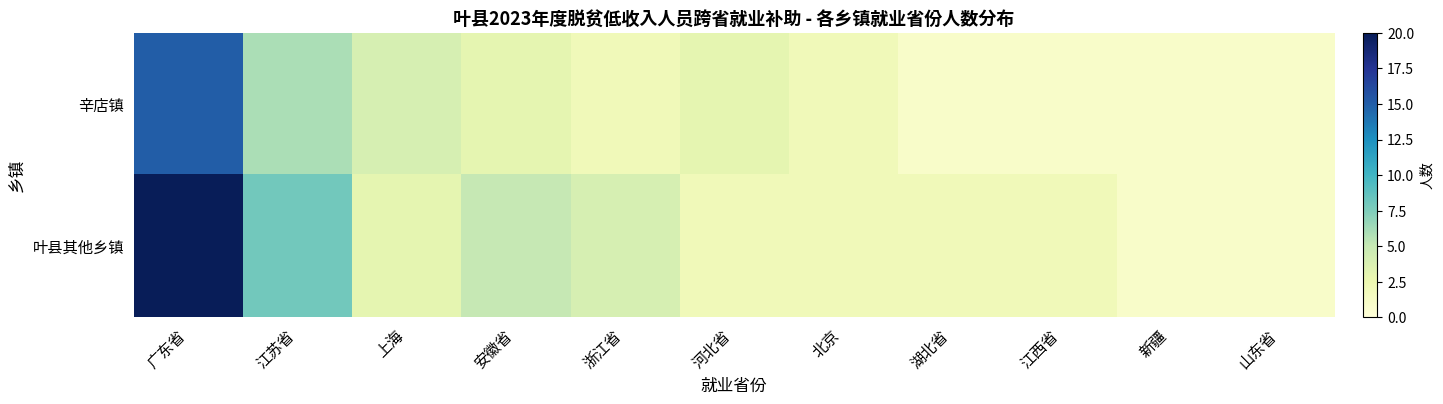

Which series has the largest total across all categories?

叶县其他乡镇